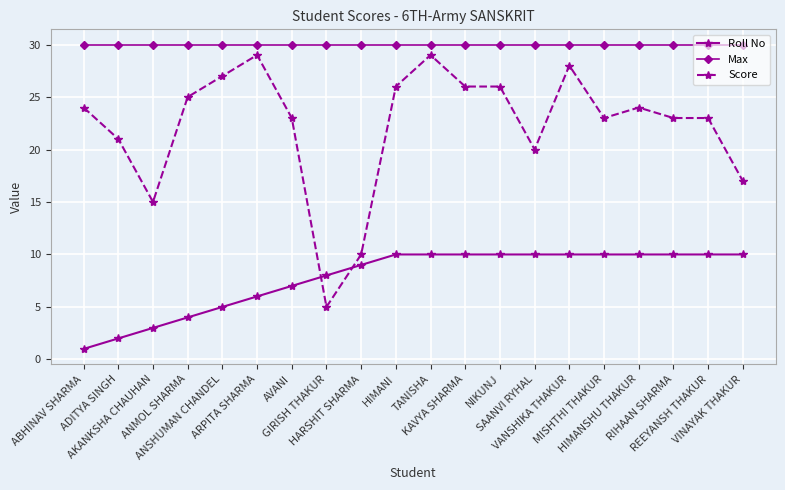

Count the number of data series in this chart.

3